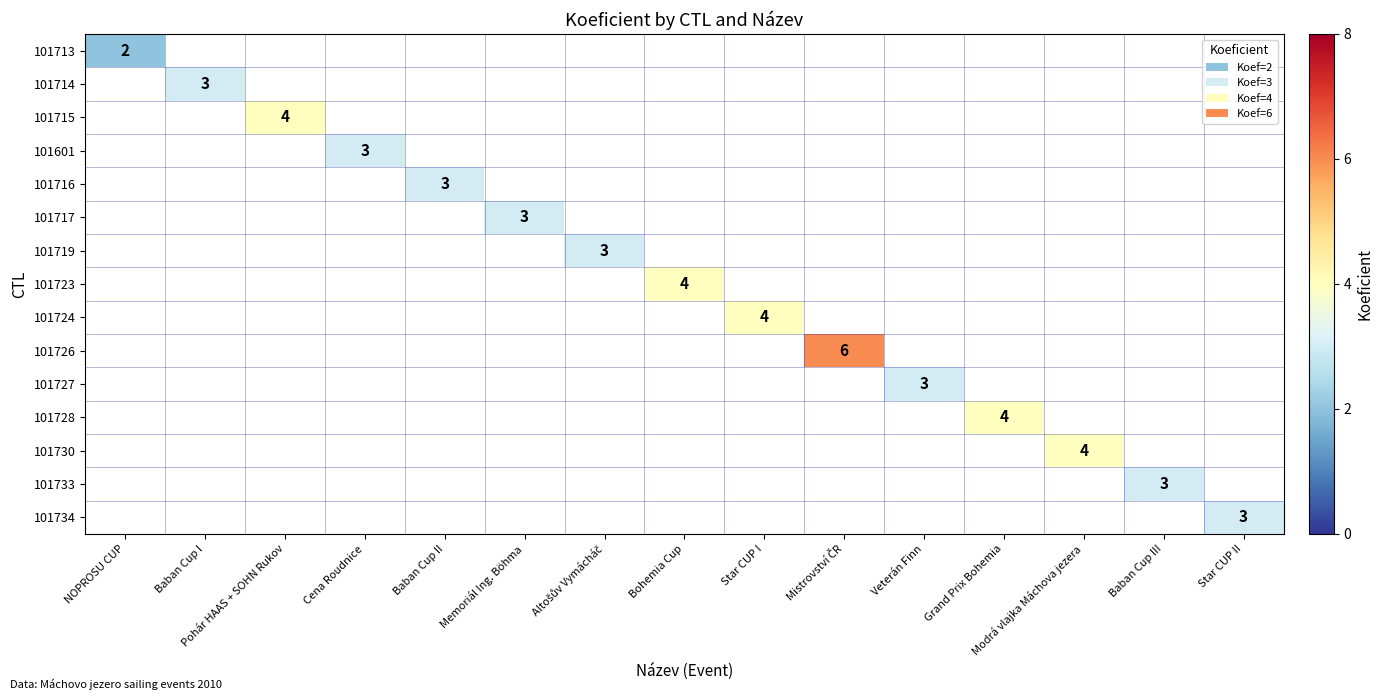

The value of 101717 at Memoriál Ing. Böhma is 3. True or false?

True